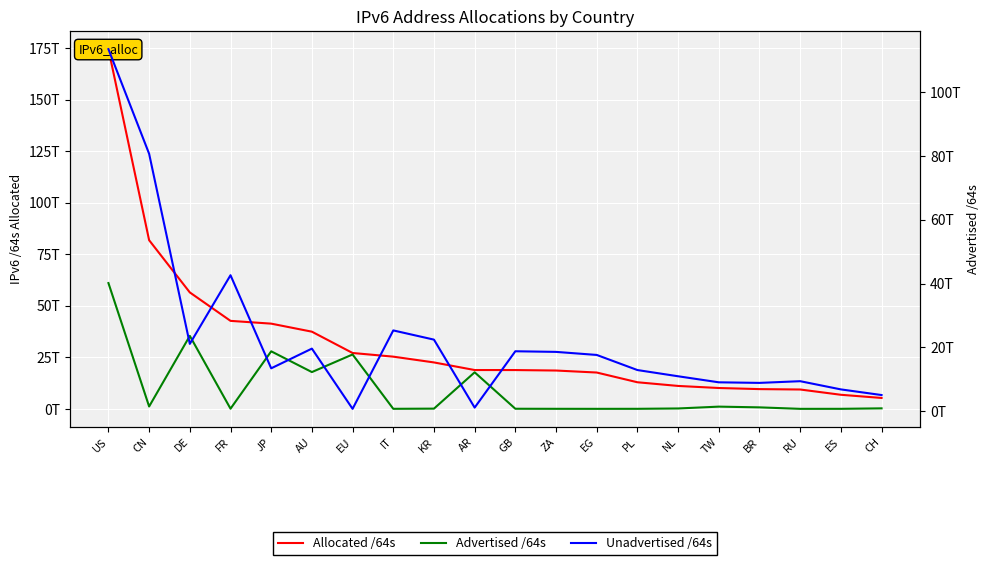

True or false: Advertised /64s has a value of 14384344836 at GB.

False